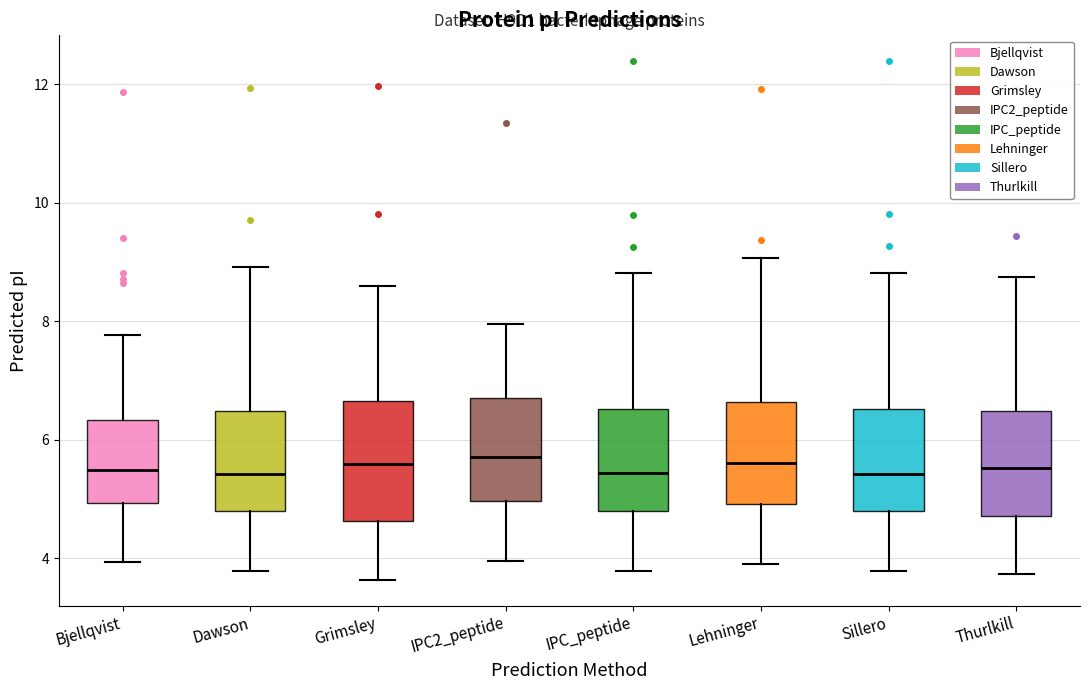

Which box is the tallest, from its lower edge to its upper edge?

Grimsley